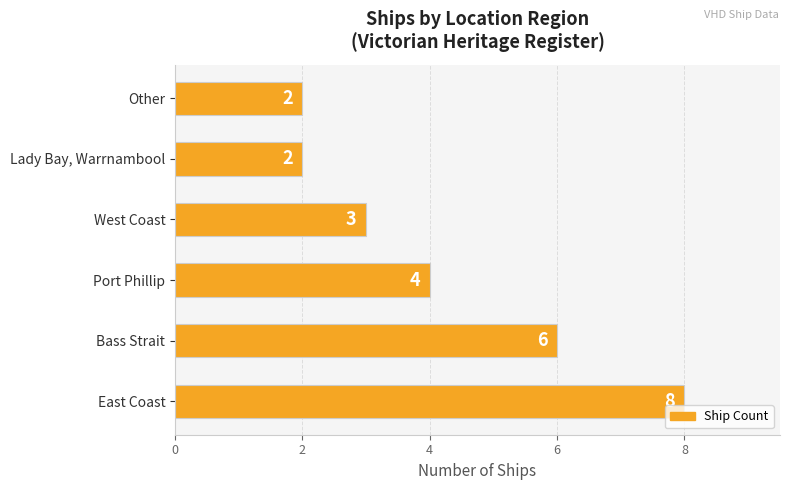

Is it true that the value at Bass Strait is 6?

True